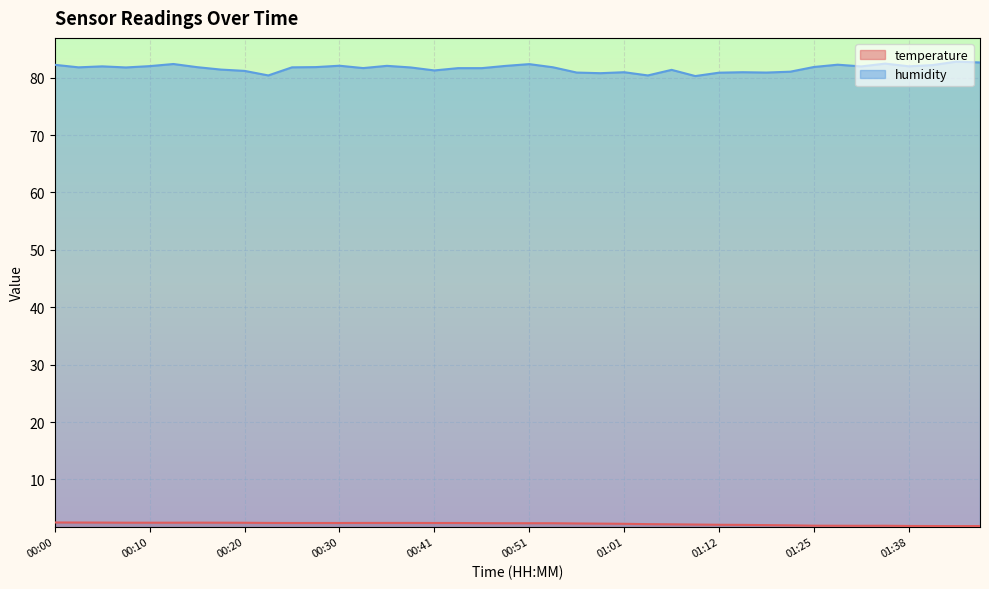

At which category is the sum across all series the highest?

00:13